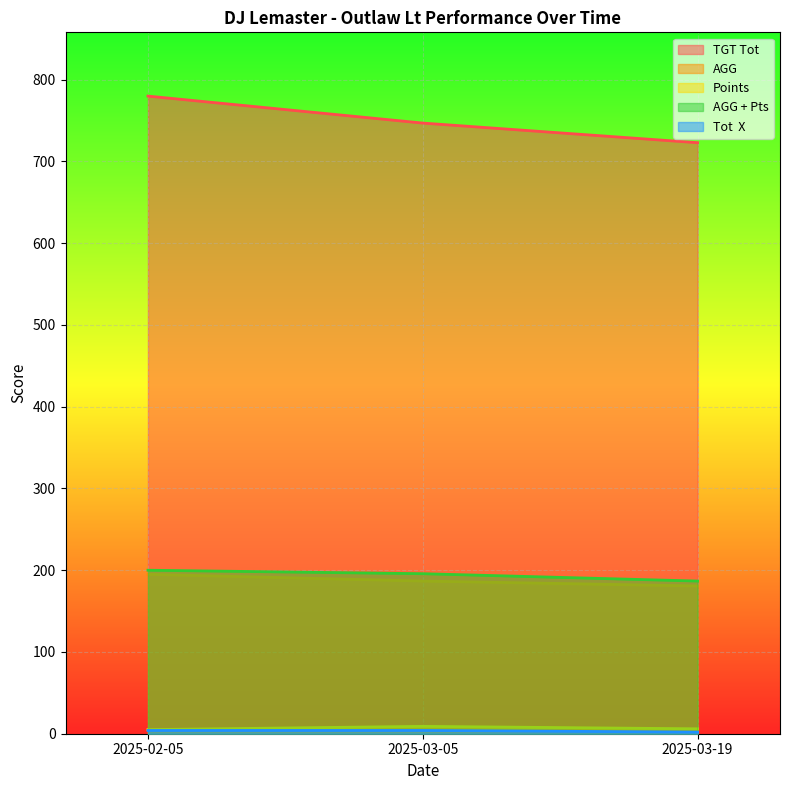

Between 2025-02-05 and 2025-03-05, which series saw the biggest shift?

TGT Tot